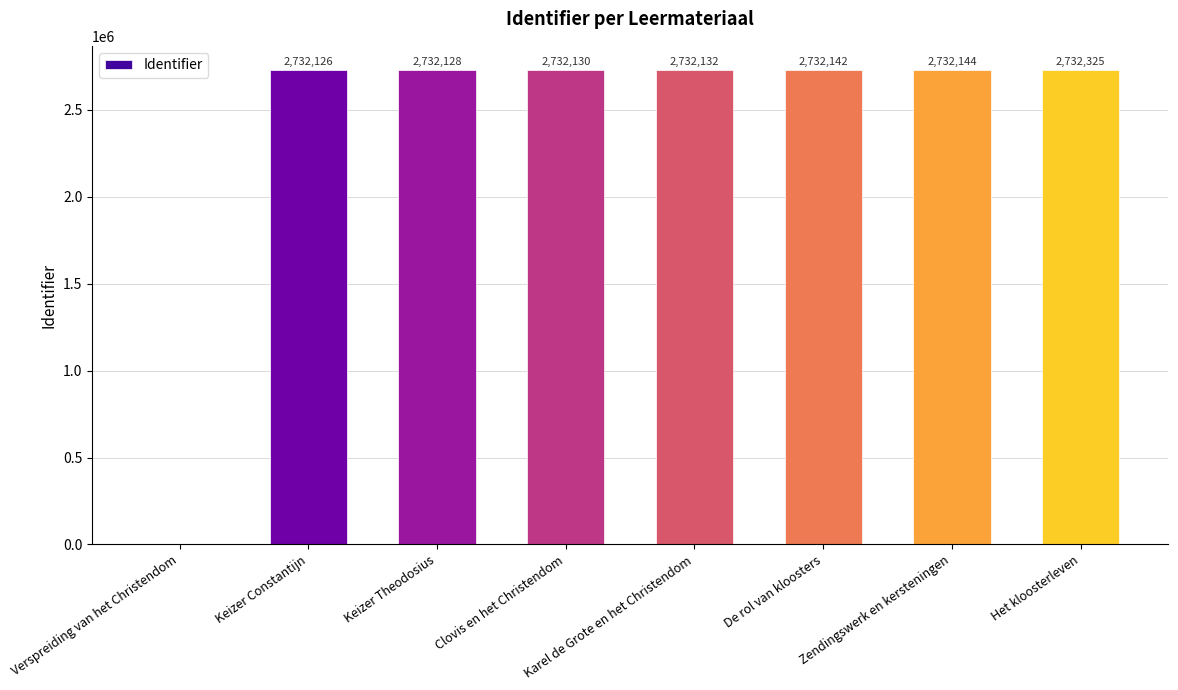

Approximately how many times larger is the value at Karel de Grote en het Christendom compared to Zendingswerk en kersteningen?

1.0